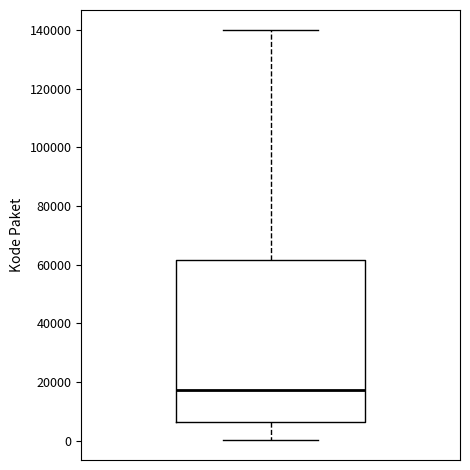

Where does the upper whisker of the box end on the y-axis? The values are not printed on the chart, so give them approximately, as read against the axis.

140000